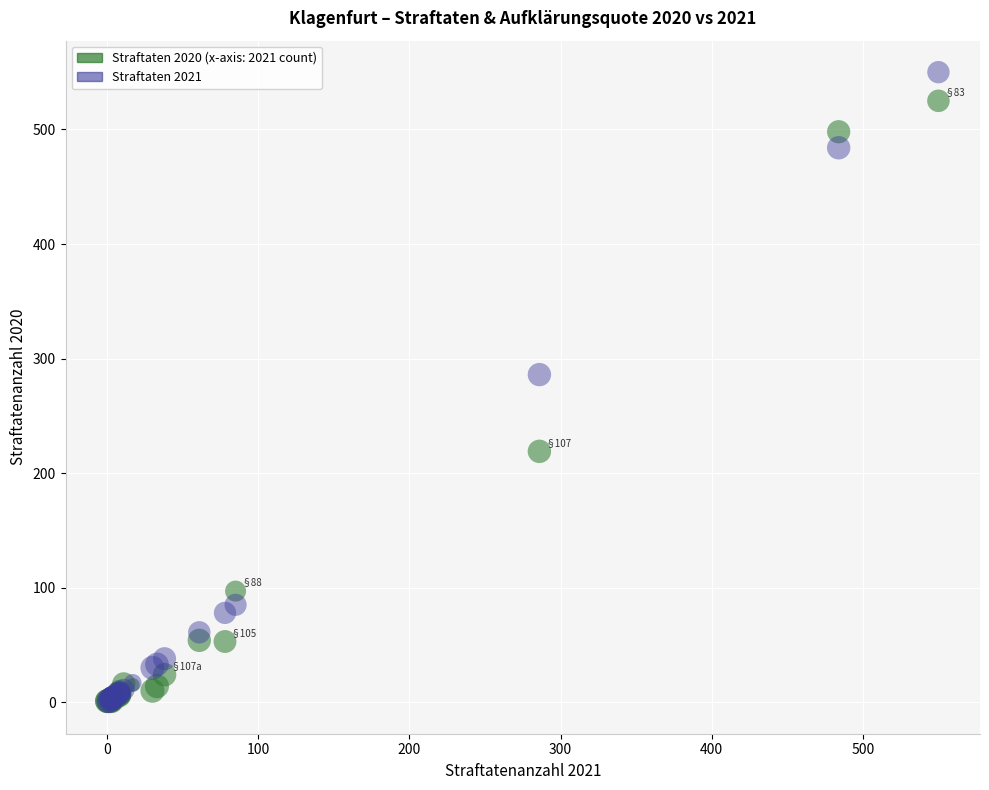

Across all series, what Y value is closest to 275?

286